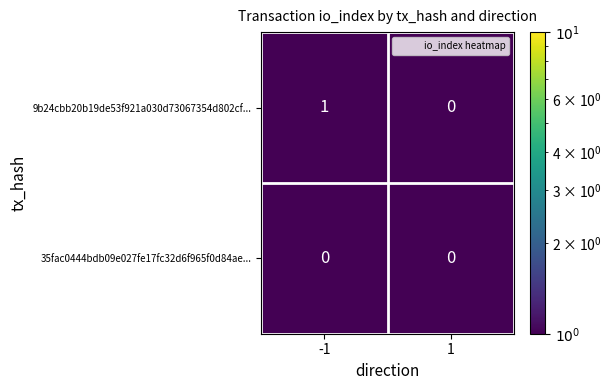

What is the greatest value displayed?

1